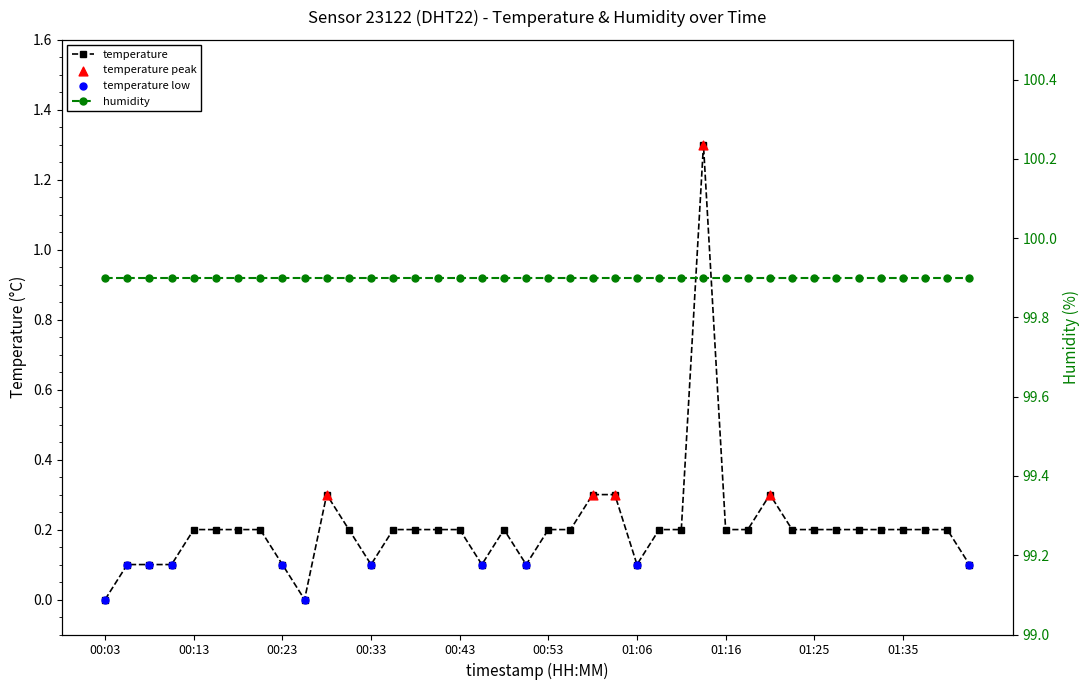

Between 00:31 and 01:16, which is larger?

00:31